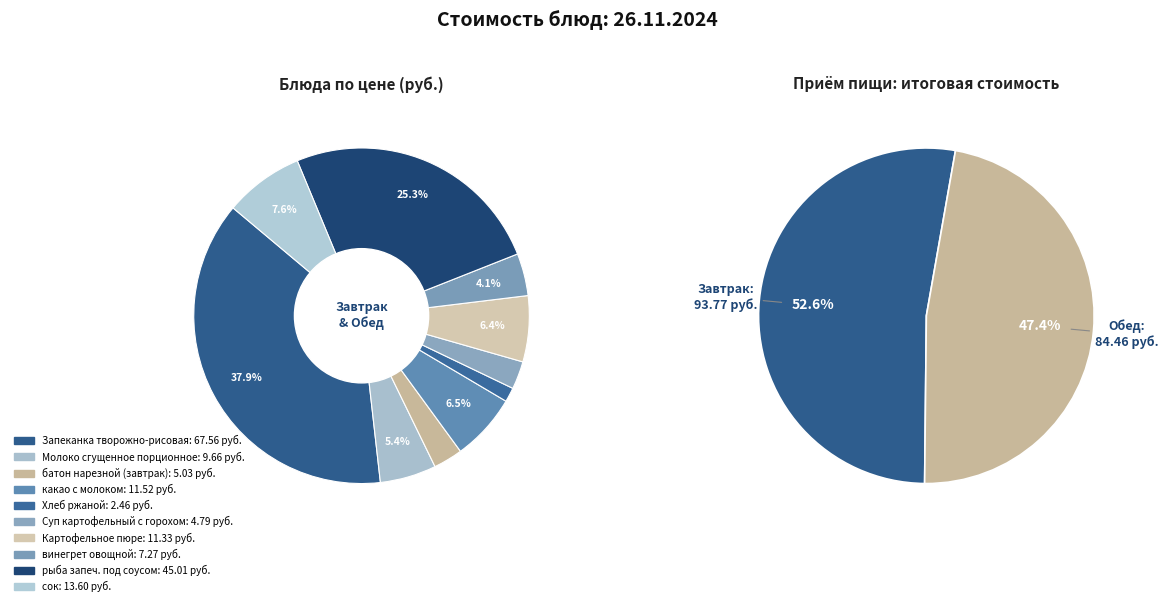

Is there any slice that represents more than half of the pie?

No